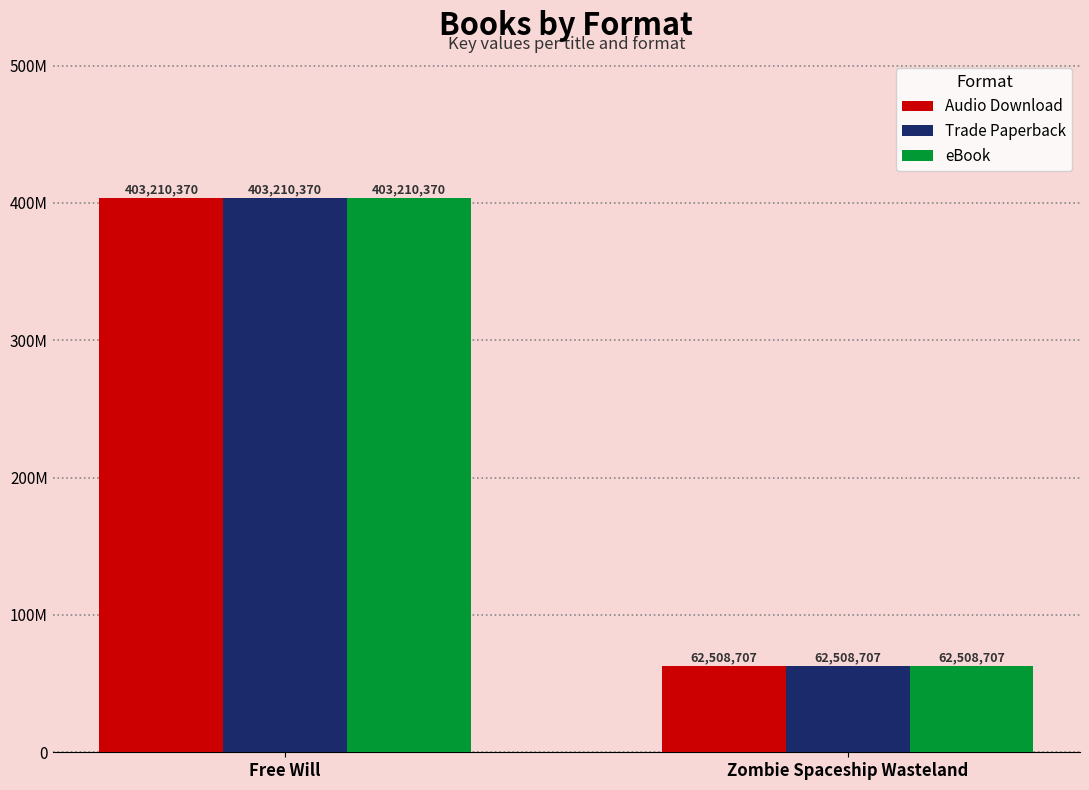

Rank the categories by Trade Paperback value from lowest to highest.

Zombie Spaceship Wasteland, Free Will